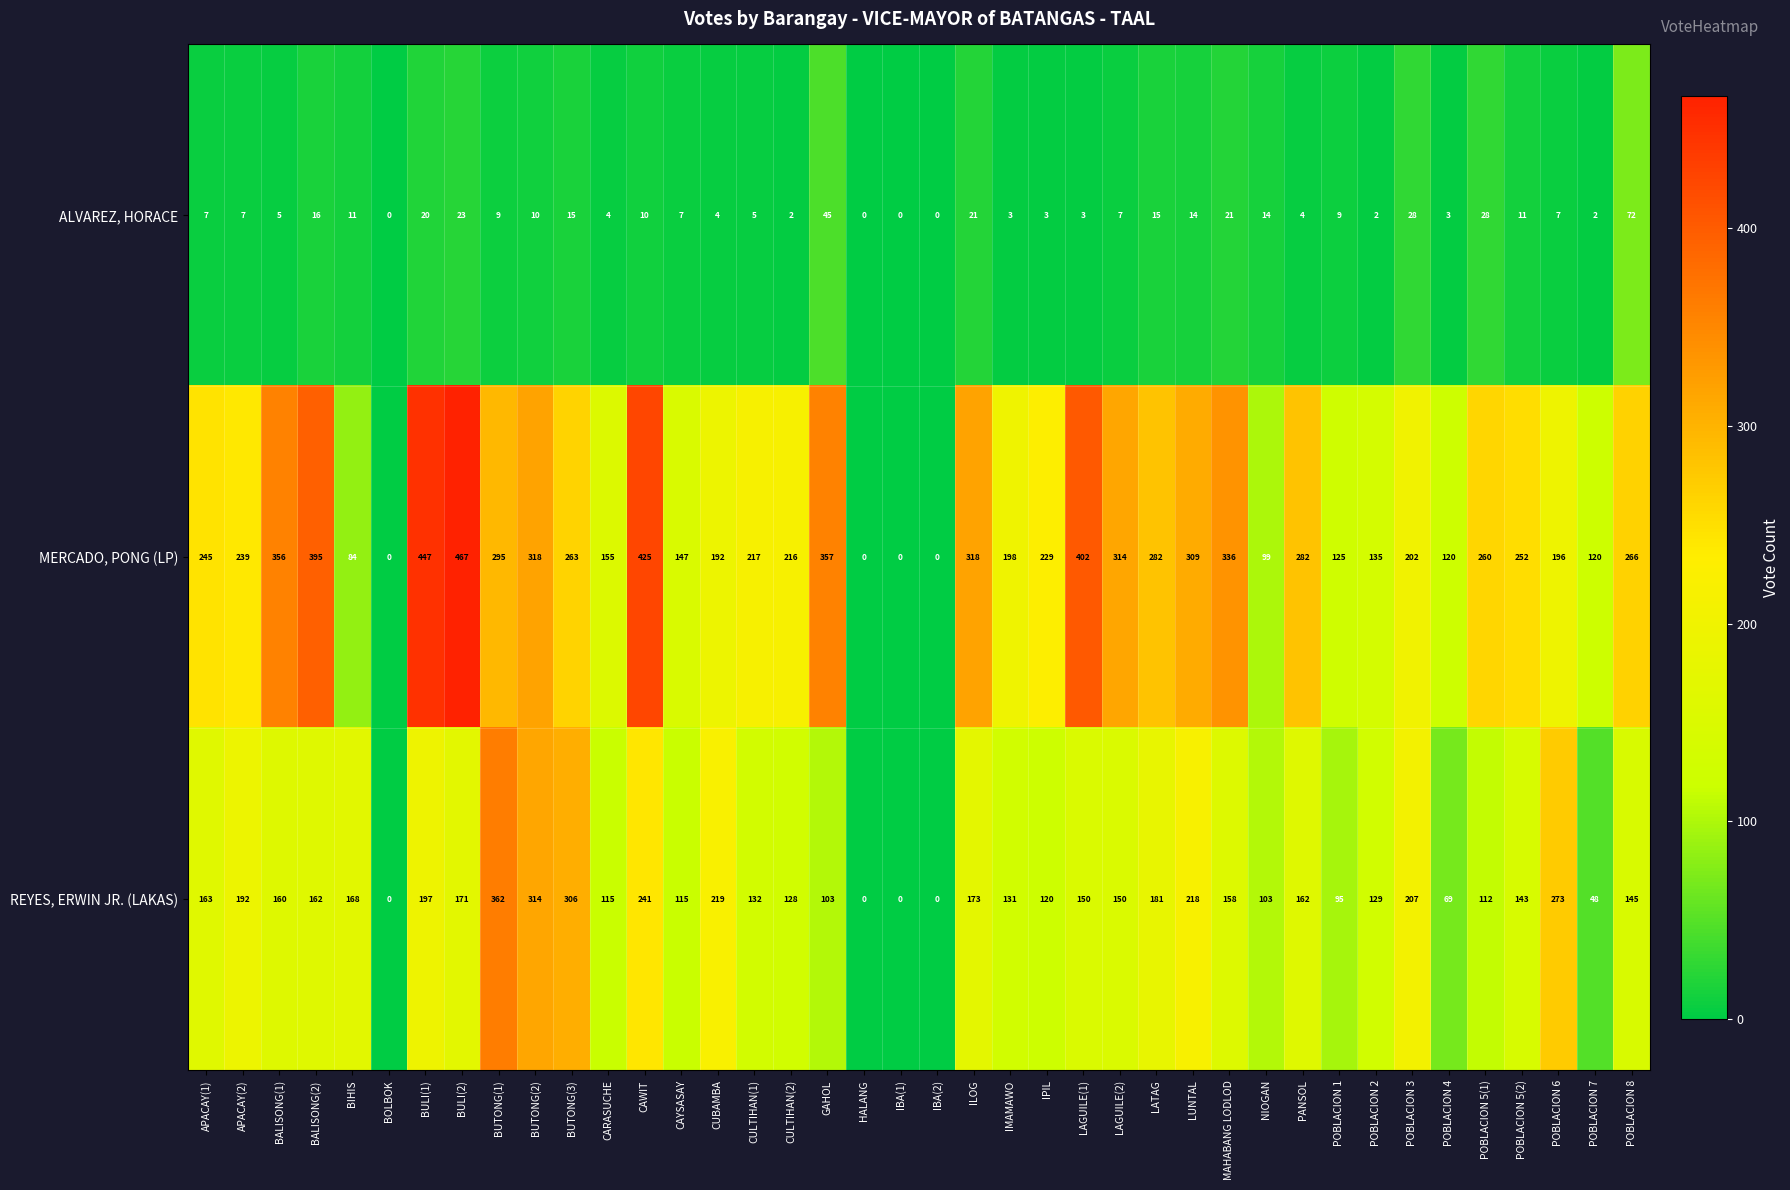

At which category is the sum across all series the highest?

CAWIT